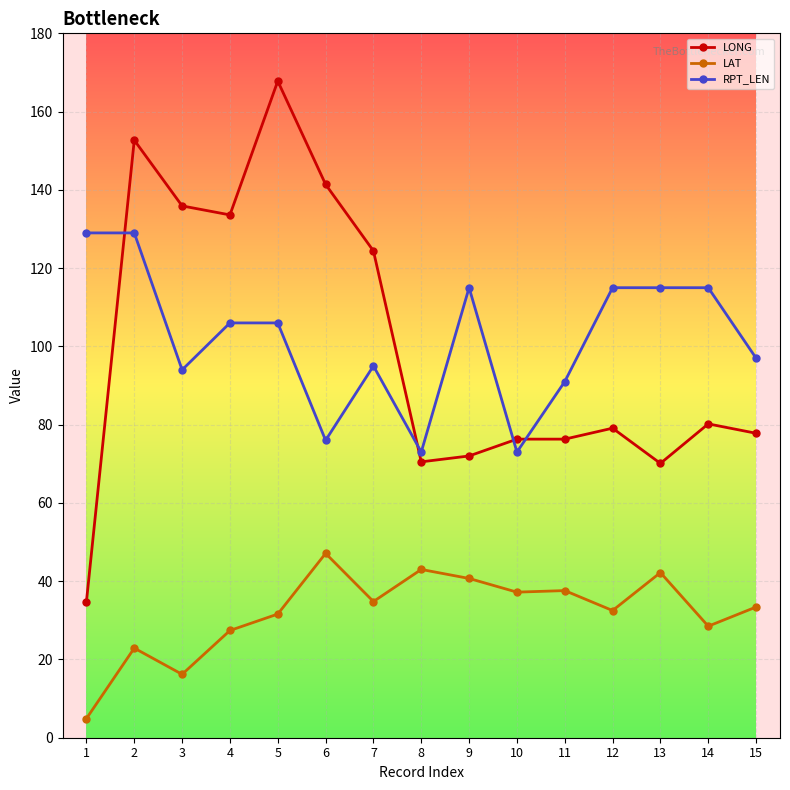

Is it true that RPT_LEN equals 60.1 at 1?

False